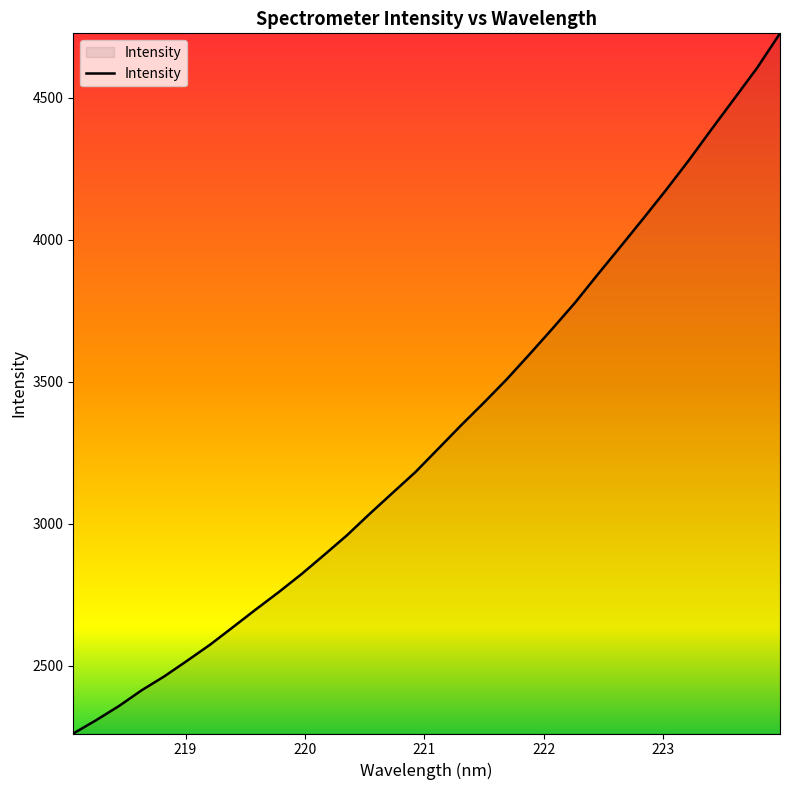

What is the difference between the maximum and minimum values?

2466.9